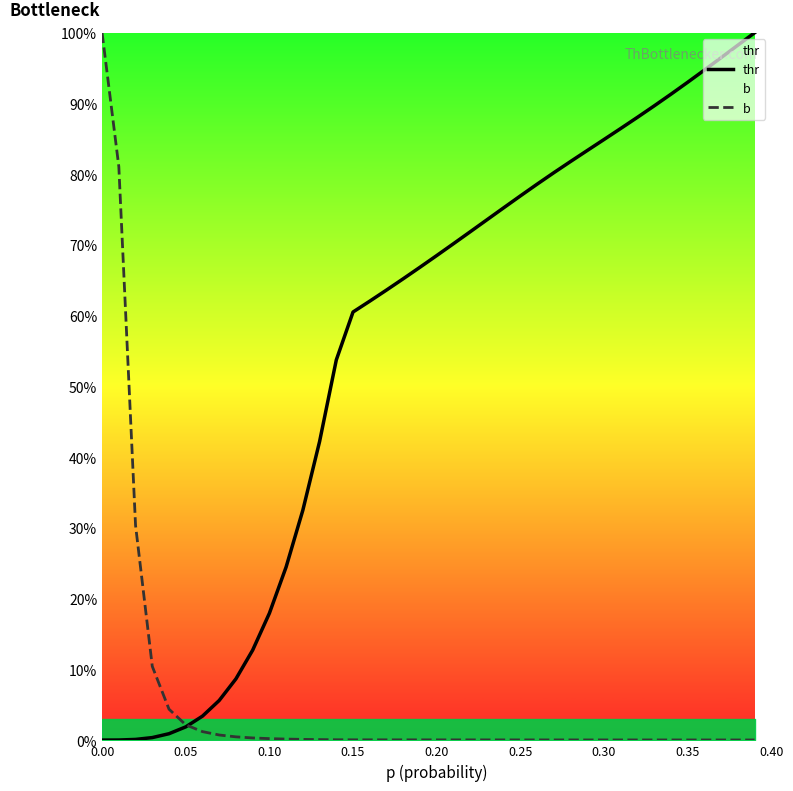

List the series in order of their peak value, highest first.

thr, b